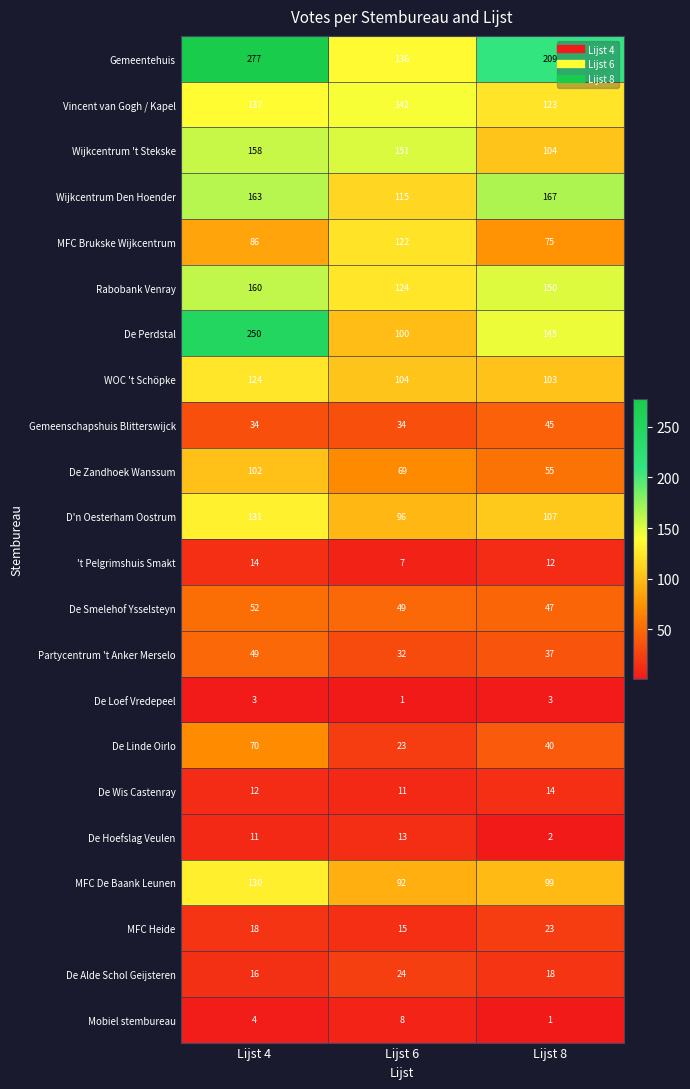

Where does the De Linde Oirlo series first go above 40?

Lijst 4